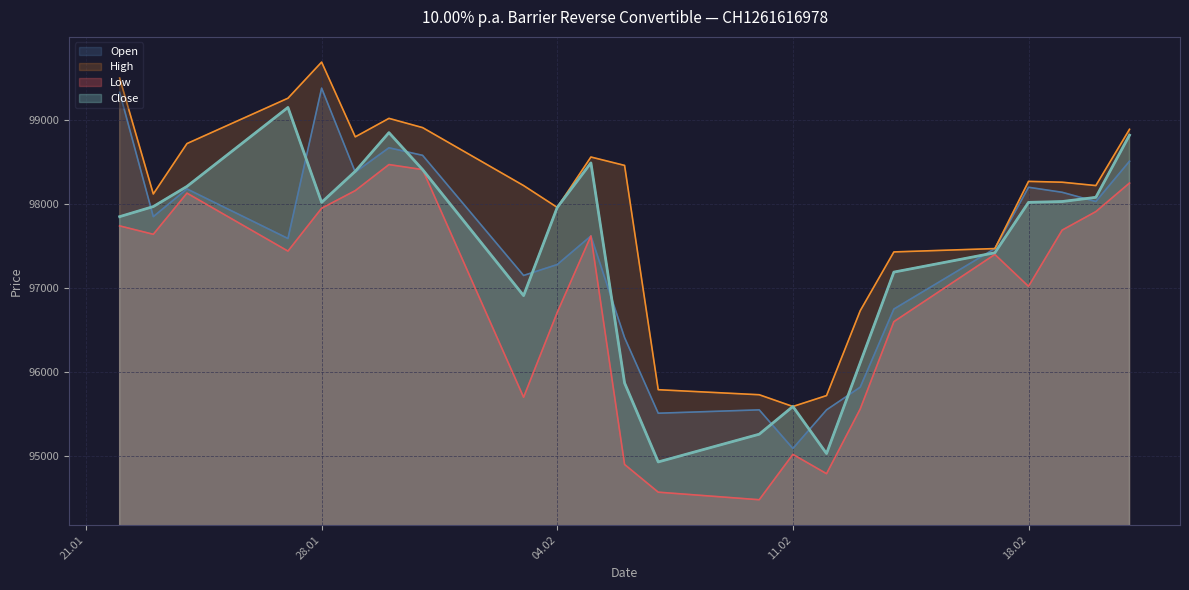

What is the highest value of the High series?

99690